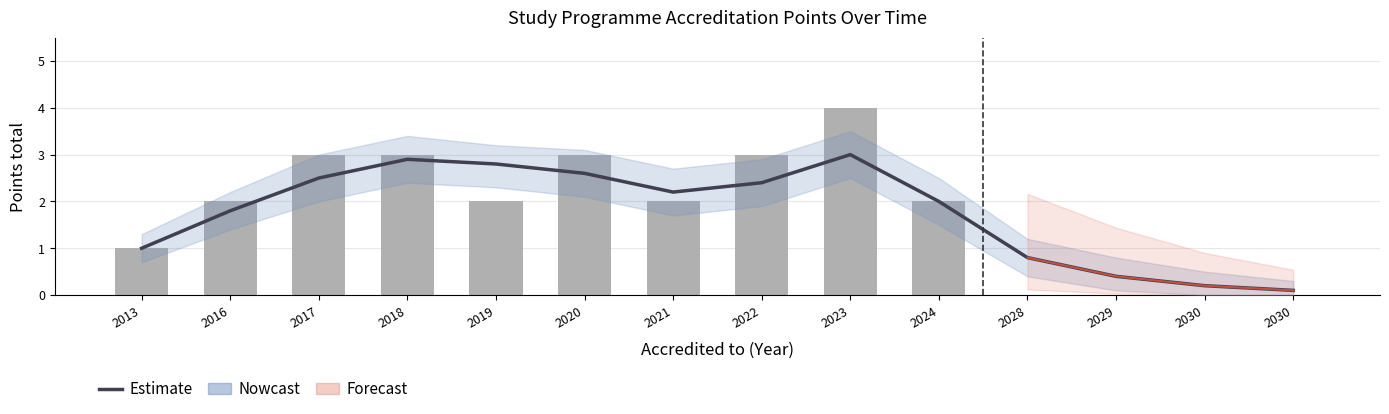

Is it true that Estimate equals 2.2 at 2021?

True